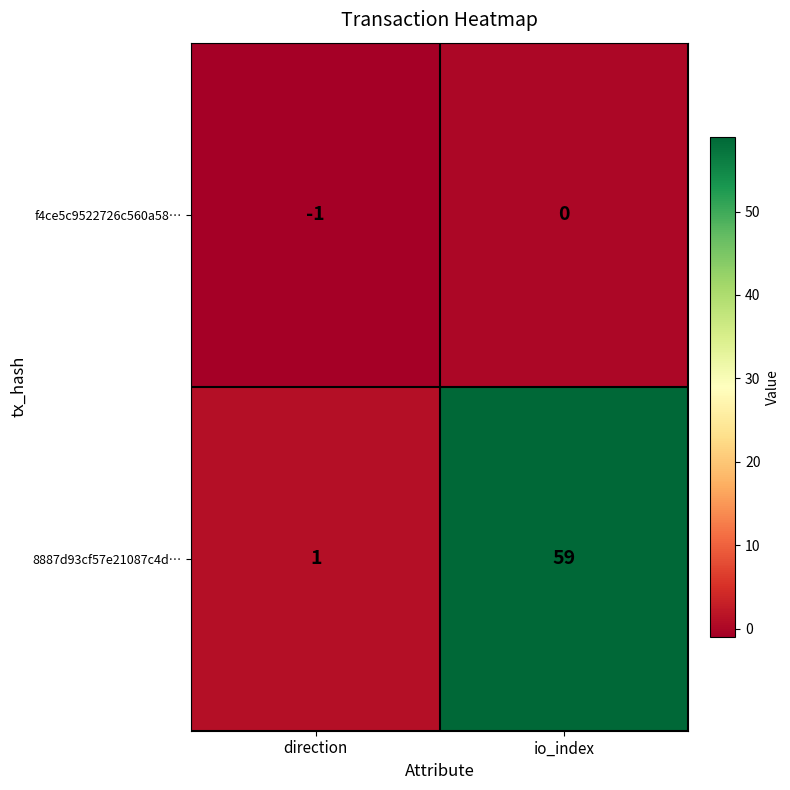

Which series changed the most between direction and io_index?

8887d93cf57e21087c4d…